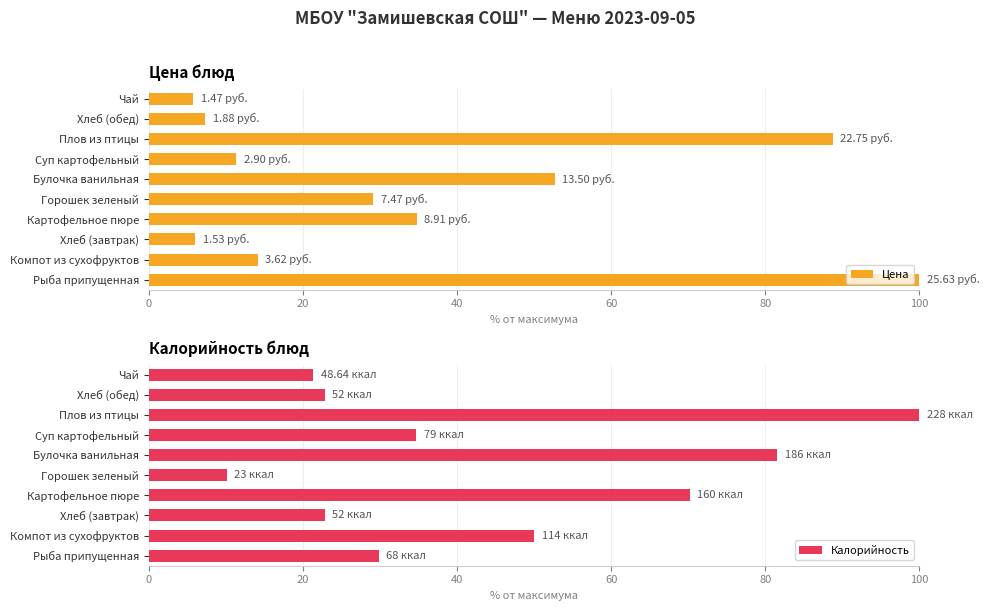

Reading left to right, list all the values displayed in this chart.

Цена: 100.0	14.1	6.0	34.8	29.1	52.7	11.3	88.8	7.3	5.7
Калорийность: 29.8	50.0	22.8	70.2	10.1	81.6	34.6	100.0	22.8	21.3